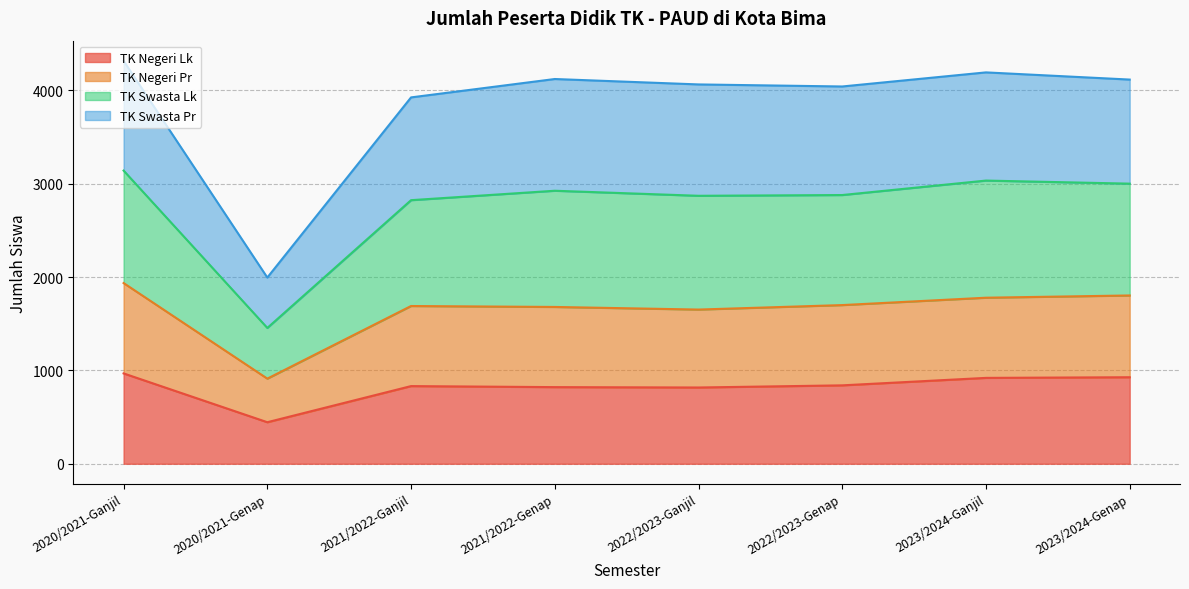

What is the total value across all series at 2021/2022-Genap?

4122